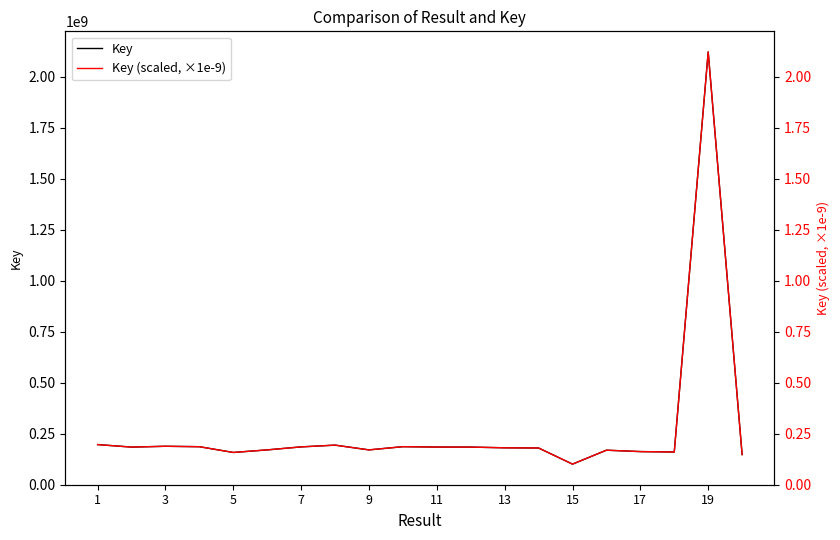

Which series has the largest total across all categories?

Key